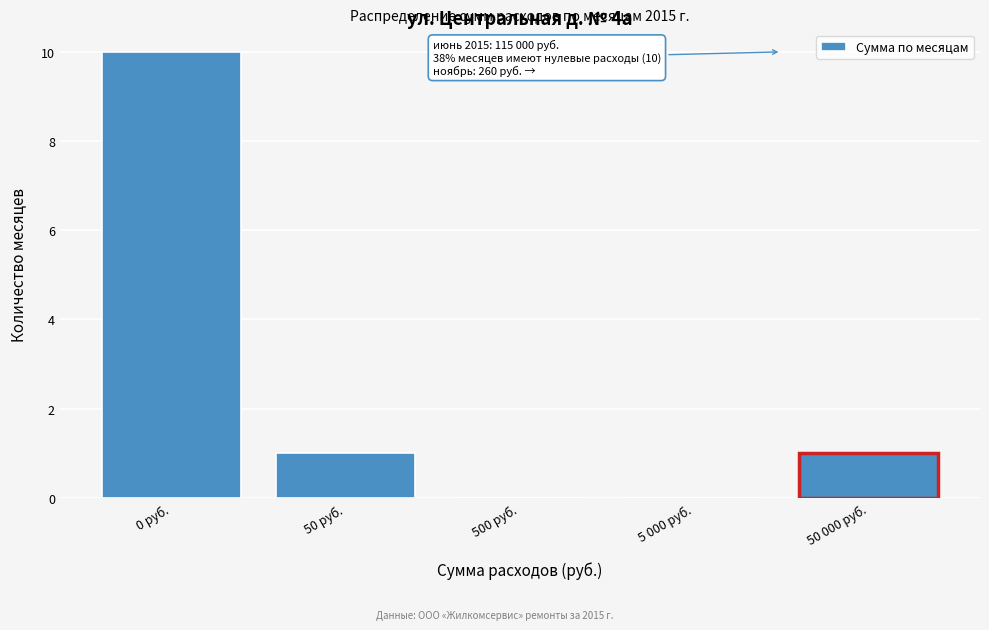

Reading left to right, extract all data points from this chart.

0 руб.=10	50 руб.=1	500 руб.=0	5 000 руб.=0	50 000 руб.=1